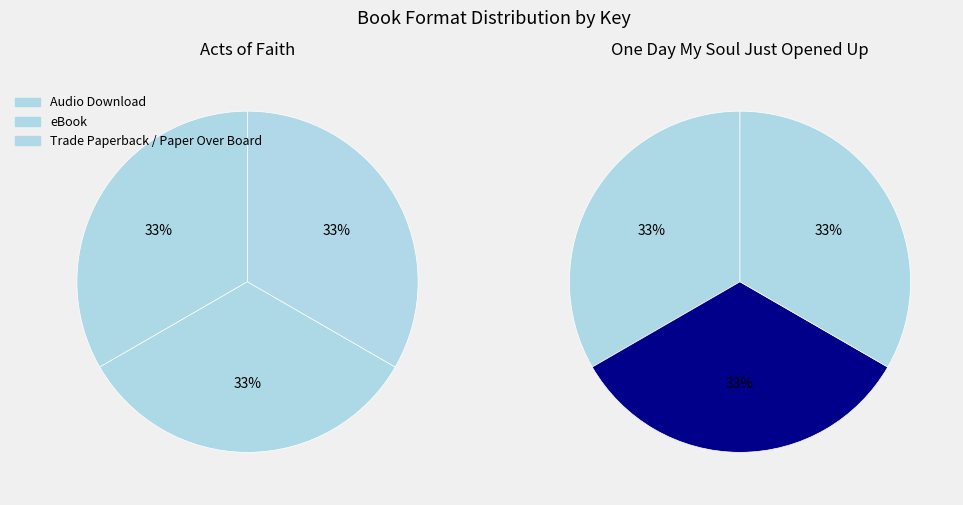

Rank the categories by value from lowest to highest.

Acts Of Faith (Audio Download), Acts of Faith (eBook), Acts of Faith (Trade Paperback), One Day My Soul Just Opened Up (Audio Download), One Day My Soul Just Opened Up (Paper Over Board), One Day My Soul Just Opened Up (eBook)